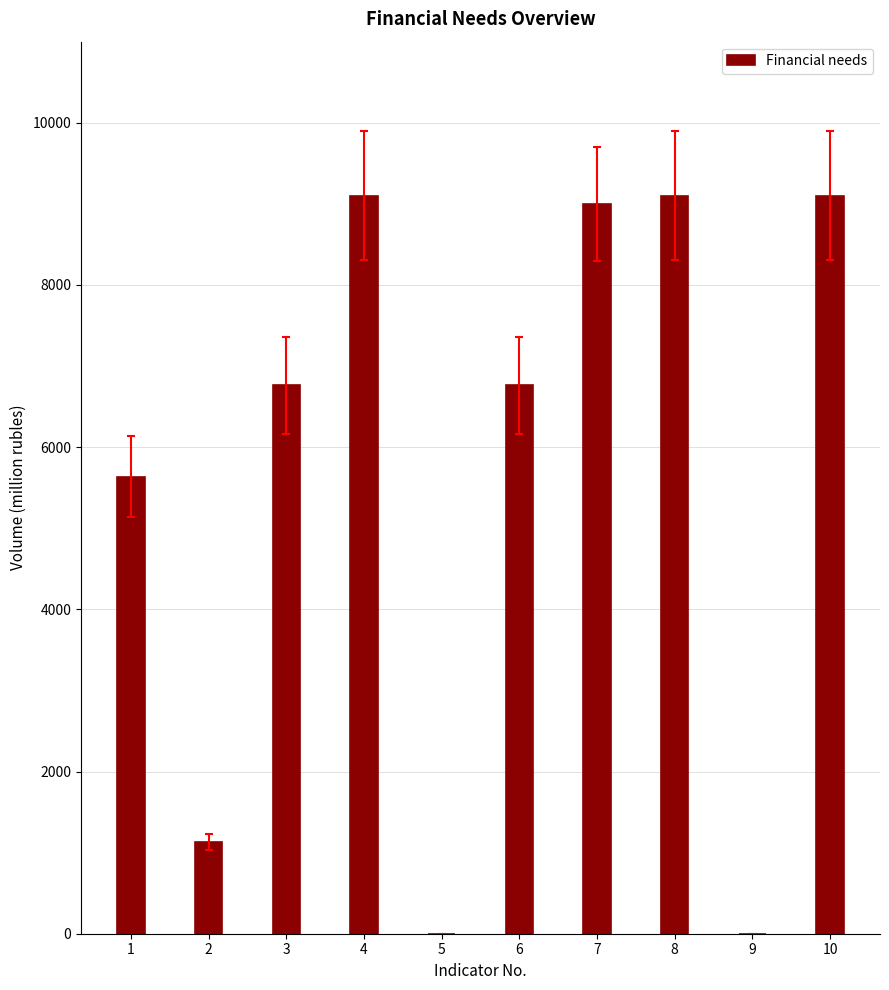

What is the sum of the values at 3 and 2?

7887.5